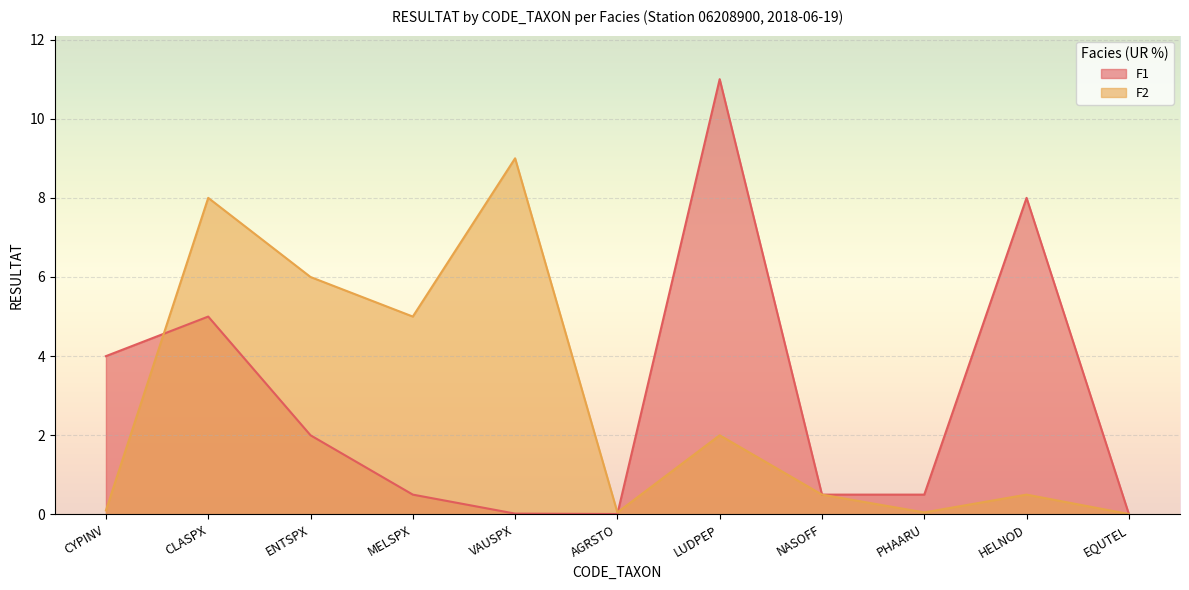

Which series changed the most between CLASPX and PHAARU?

F2